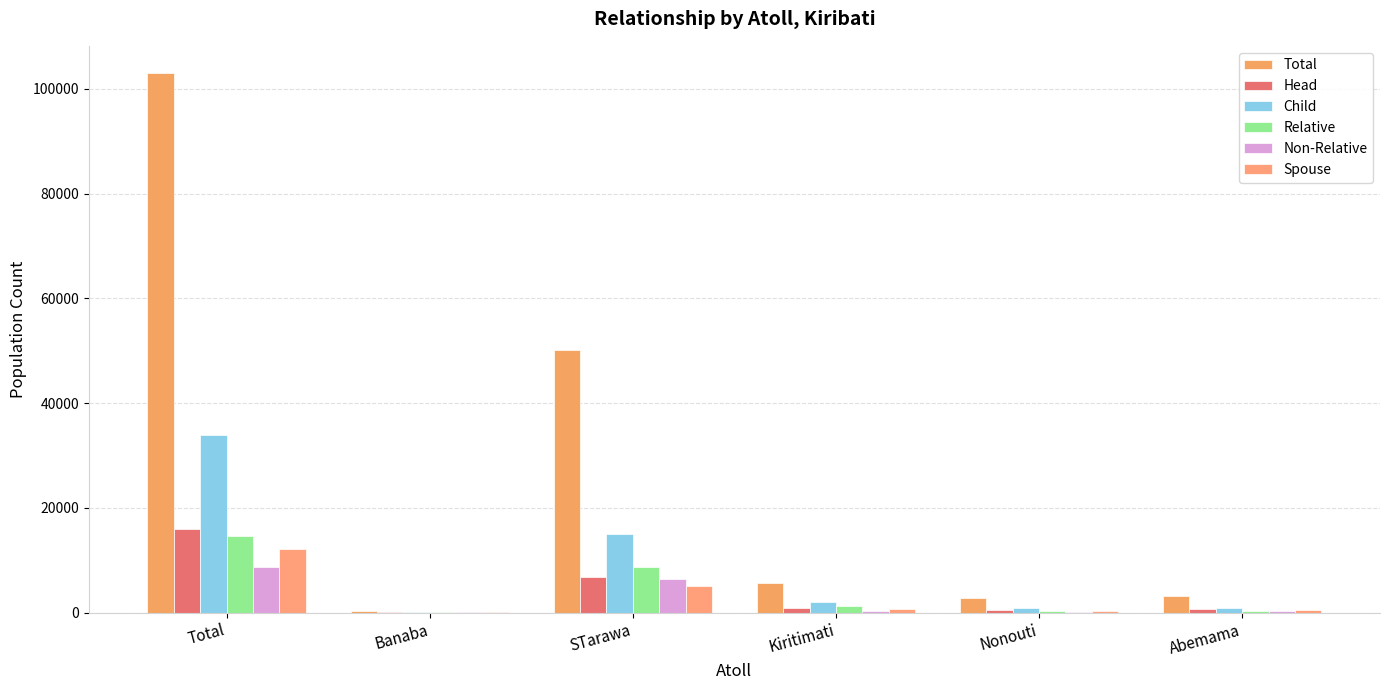

At which category does the chart reach its minimum across all series?

Banaba